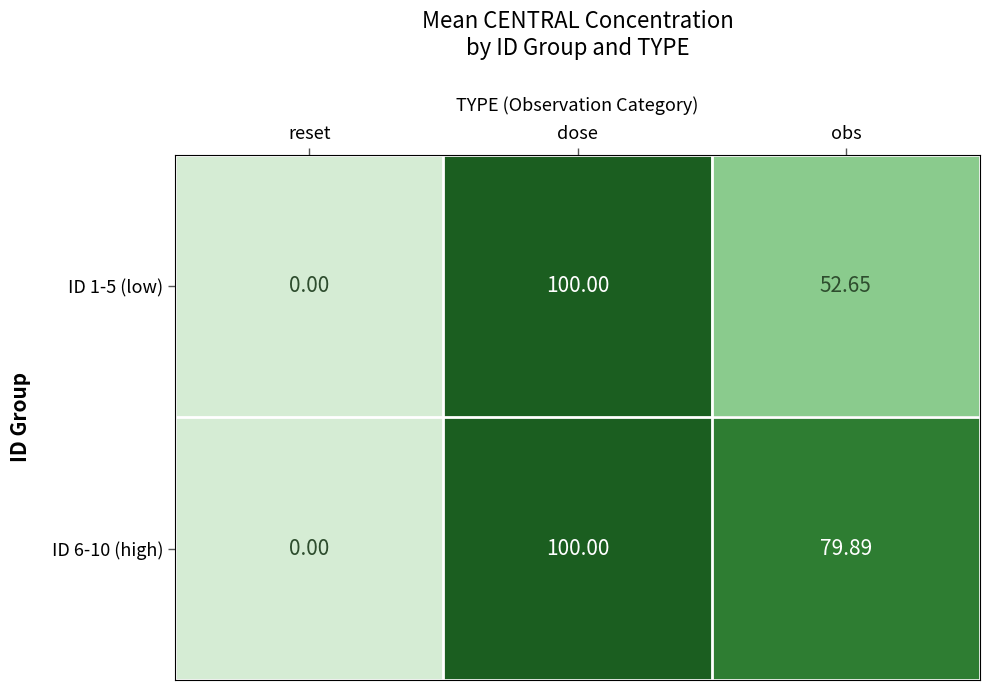

Is the value of ID 1-5 (low) at dose greater than the value of ID 6-10 (high) at obs?

Yes